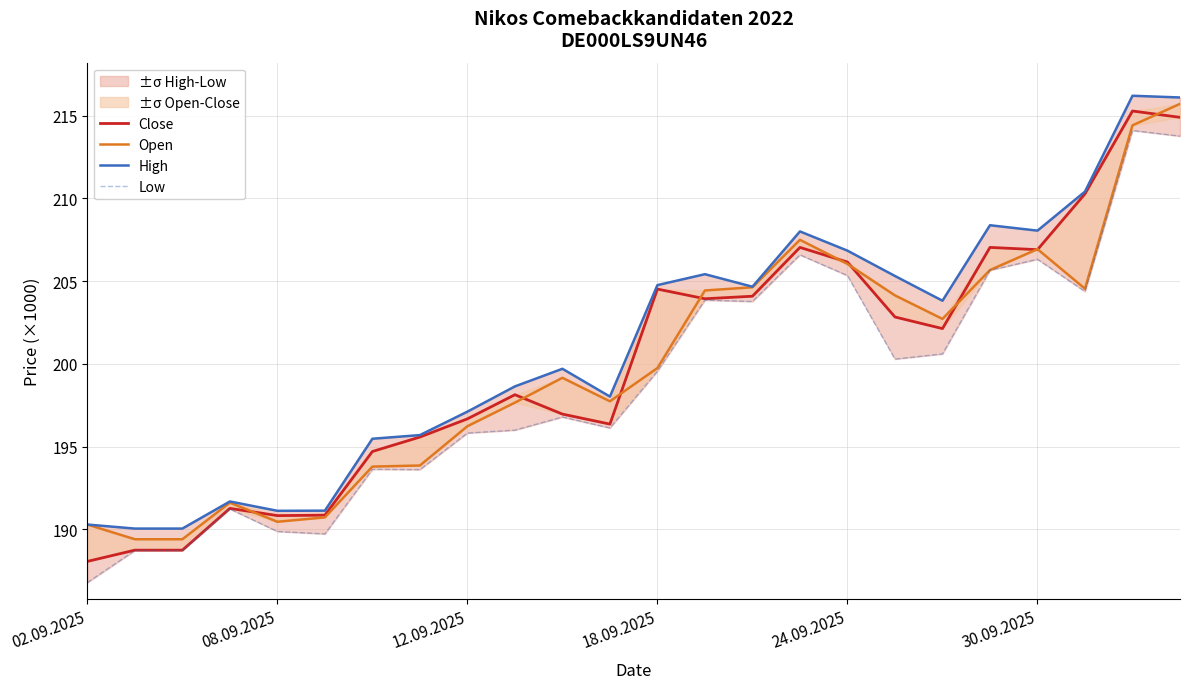

In High, how many points are higher than both neighbors (excluding endpoints)?

6